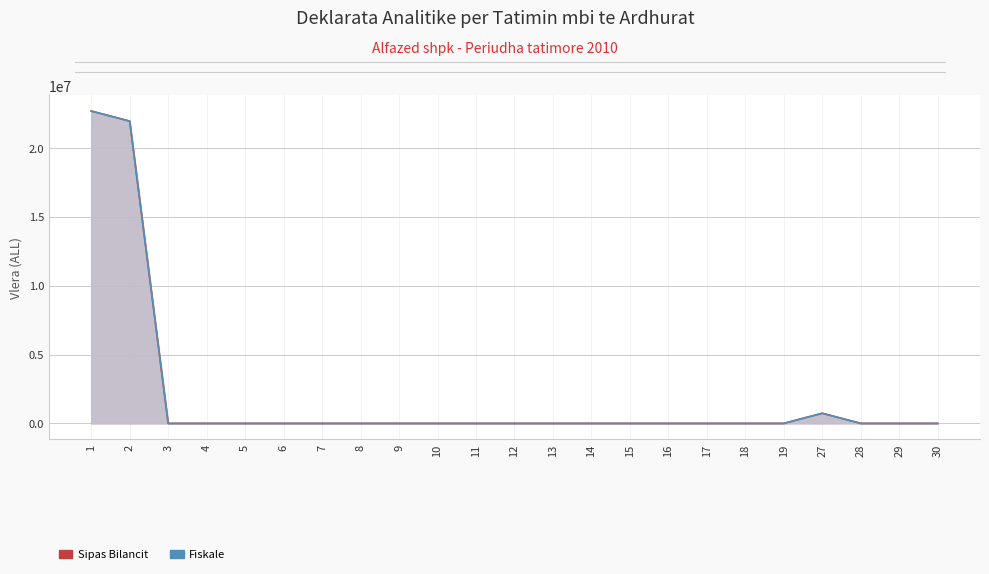

The value of Sipas Bilancit at 15 is -10004770. True or false?

False